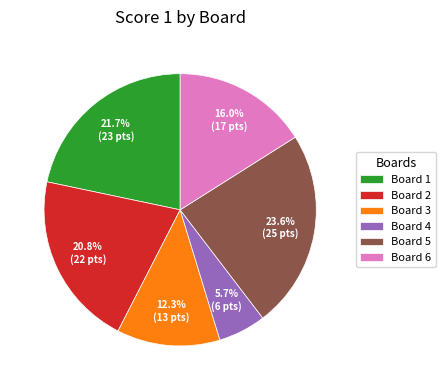

To the nearest percent, what percentage of the pie is Board 1?

22%